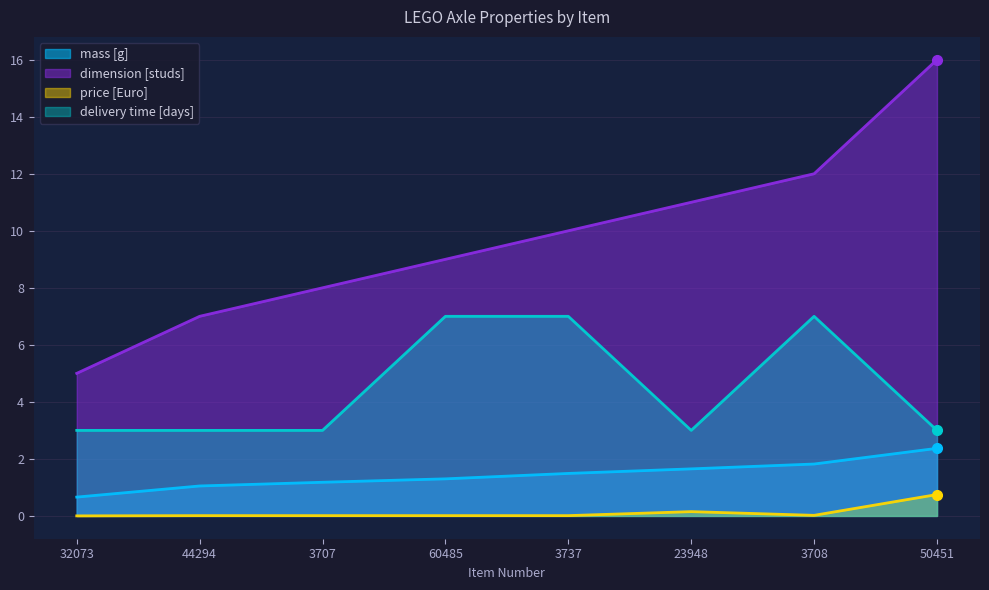

How many values in the dimension [studs] series are below 10?

4